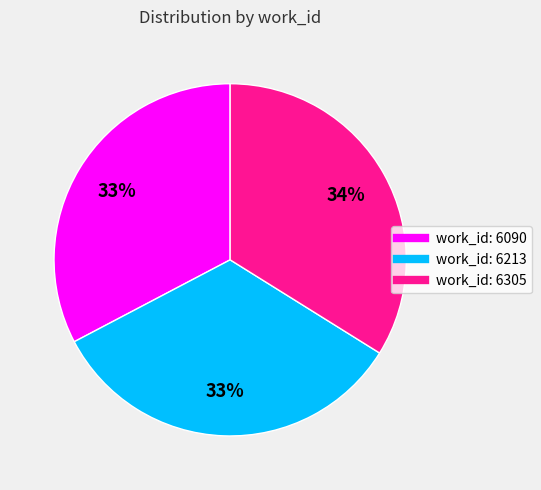

To the nearest percent, what is the difference between the largest and smallest slice percentages?

1%